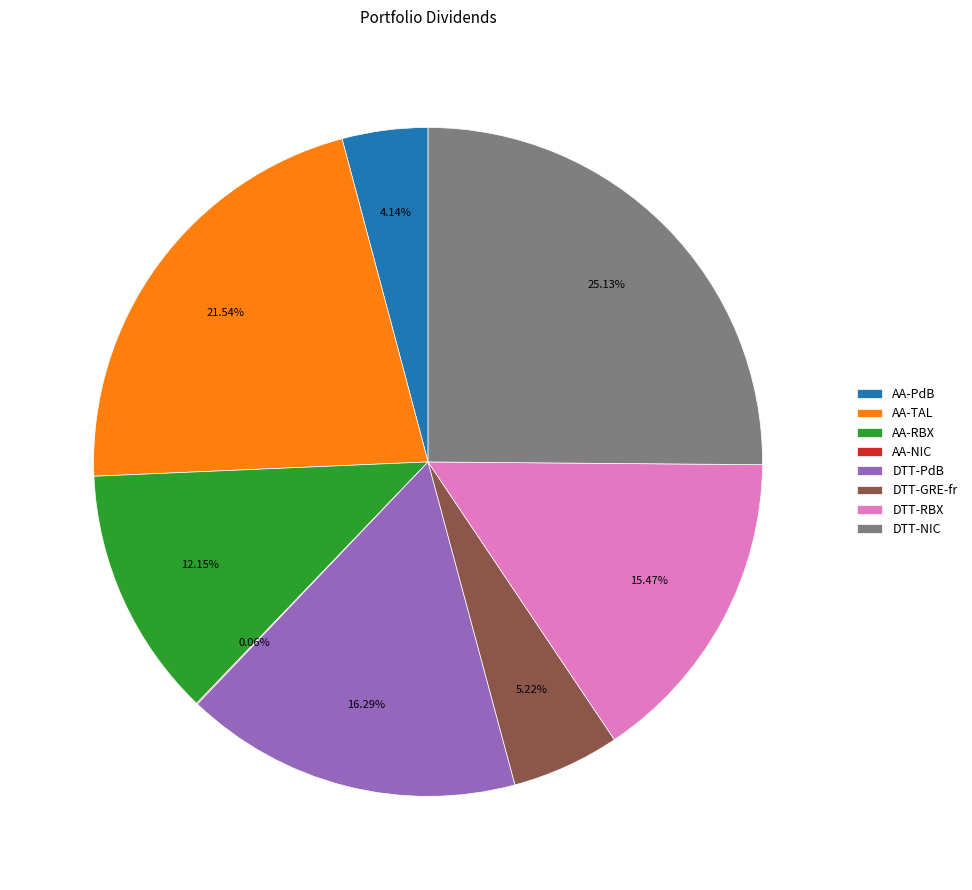

To the nearest percent, what percentage of the pie is DTT-NIC?

25%